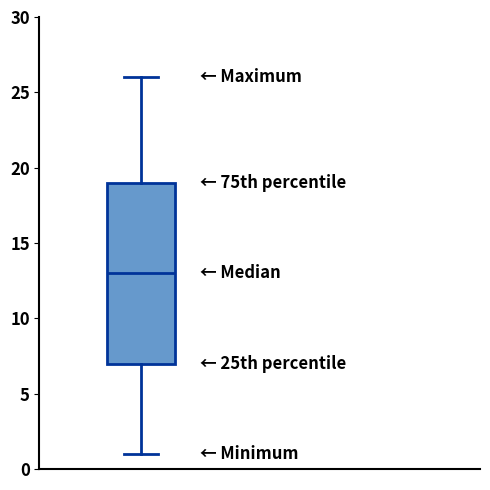

Transcribe this box plot: give where the median line is, the range the box spans, and where the two whiskers end, as read against the y-axis. The values are not printed on the chart, so give them approximately, as read against the axis.

median 13, box 7 to 19, whiskers 1 to 26